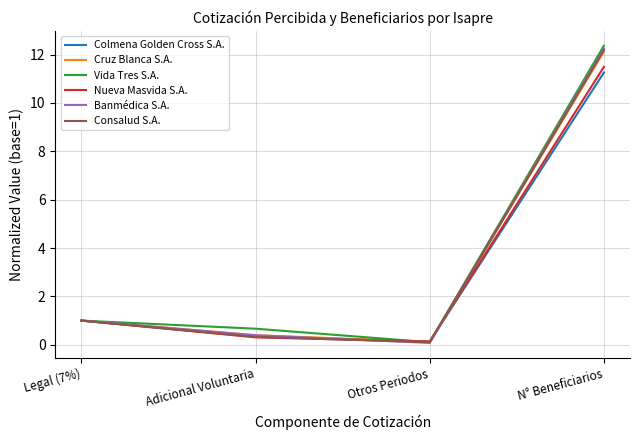

What is the difference between the second highest and minimum values in the Banmédica S.A. series?

0.9